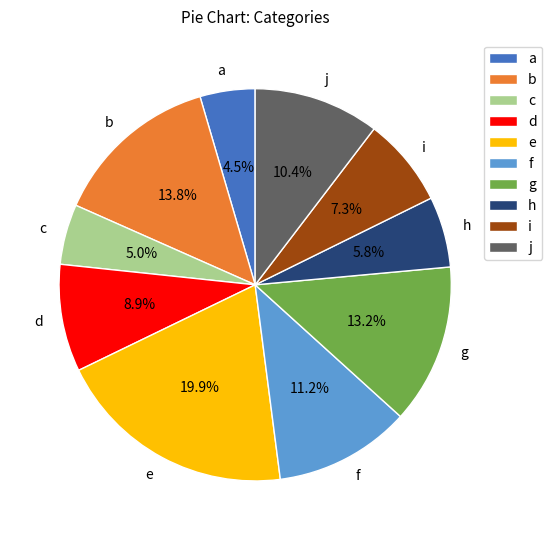

Is the sum of f and a greater than half?

No